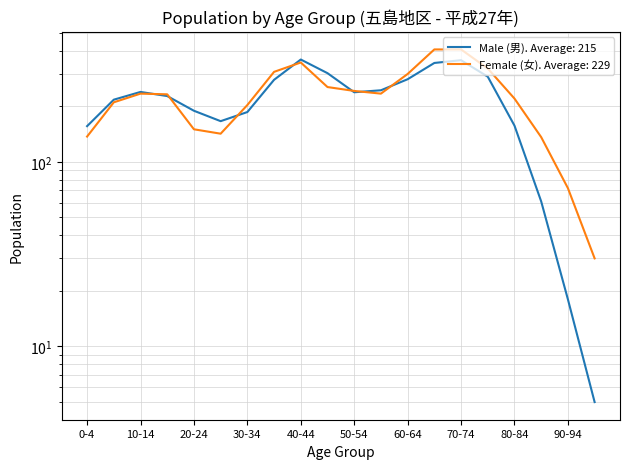

Where is the first local maximum for Female (女)?

10-14